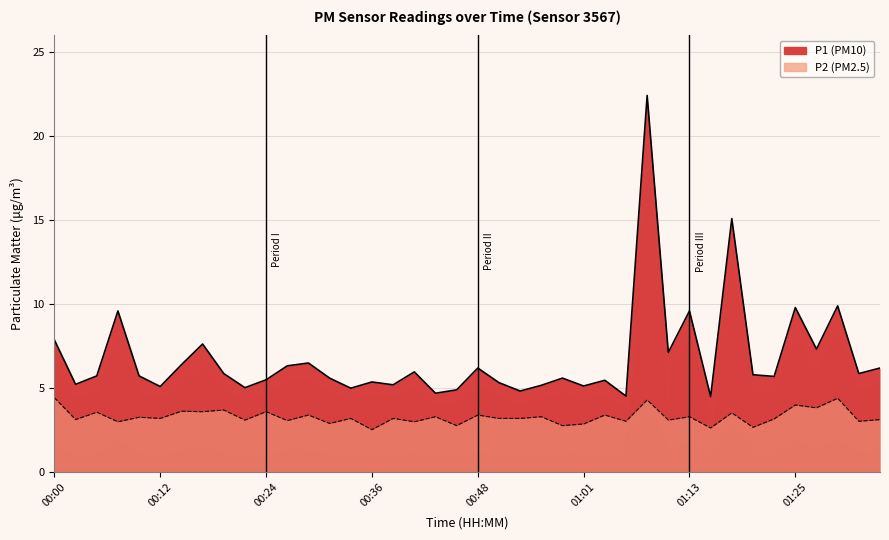

In P2, how many points are higher than both neighbors (excluding endpoints)?

17